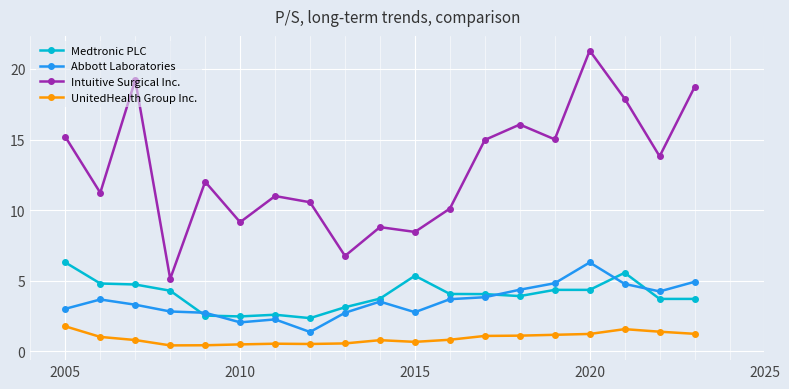

True or false: Abbott Laboratories and UnitedHealth Group Inc. cross at least once.

False